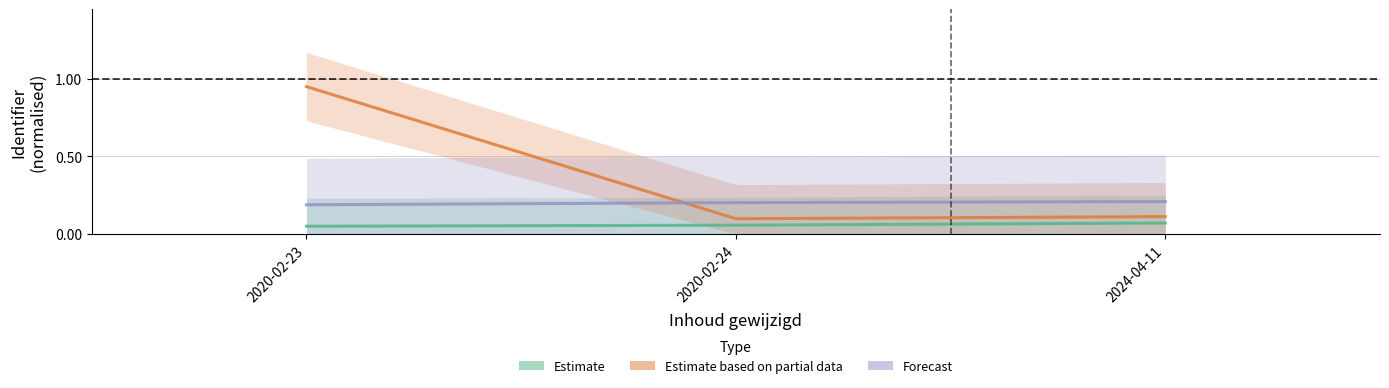

Reading left to right, transcribe all the data shown in this chart.

Estimate: 0.1	0.1	0.1
Estimate based on partial data: 1.0	0.1	0.1
Forecast: 0.2	0.2	0.2